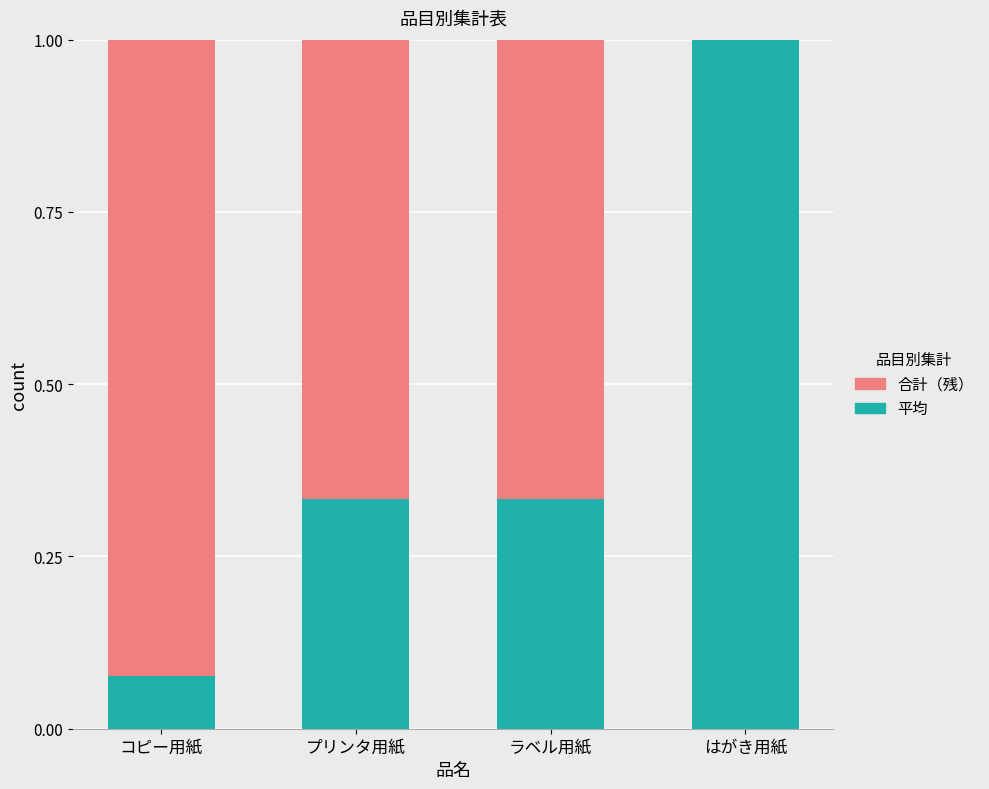

What is the maximum value for 平均?

1.0